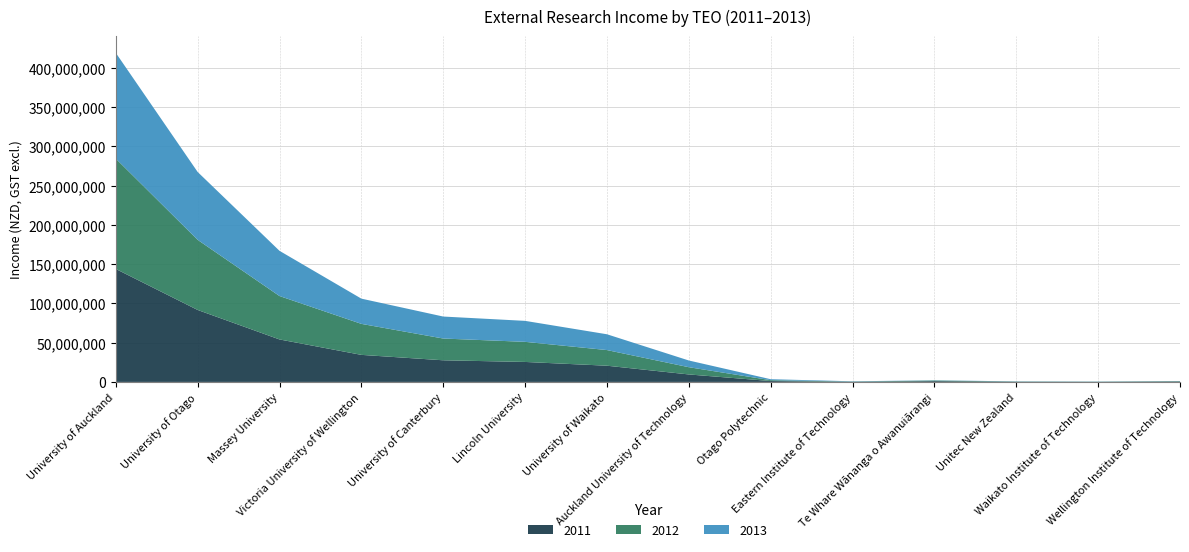

Reading left to right, list all the values displayed in this chart.

2011: 143852139.0	91628400.0	54087511.2	34451981.0	27552720.0	25441610.0	20642355.0	9528866.0	1129559.0	176092.8	1001457.0	190925.0	87000.0	524977.0
2012: 140499361.0	89283482.0	55271264.4	39467756.0	27694632.0	25596211.0	19922151.0	9211469.0	1079582.0	291589.1	783390.0	294863.0	232672.0	435363.0
2013: 134679109.0	86422633.0	57559072.7	32124666.0	28001515.0	26707588.0	20109163.0	8540969.0	1245926.0	332693.0	272493.0	224333.0	198103.0	140433.0